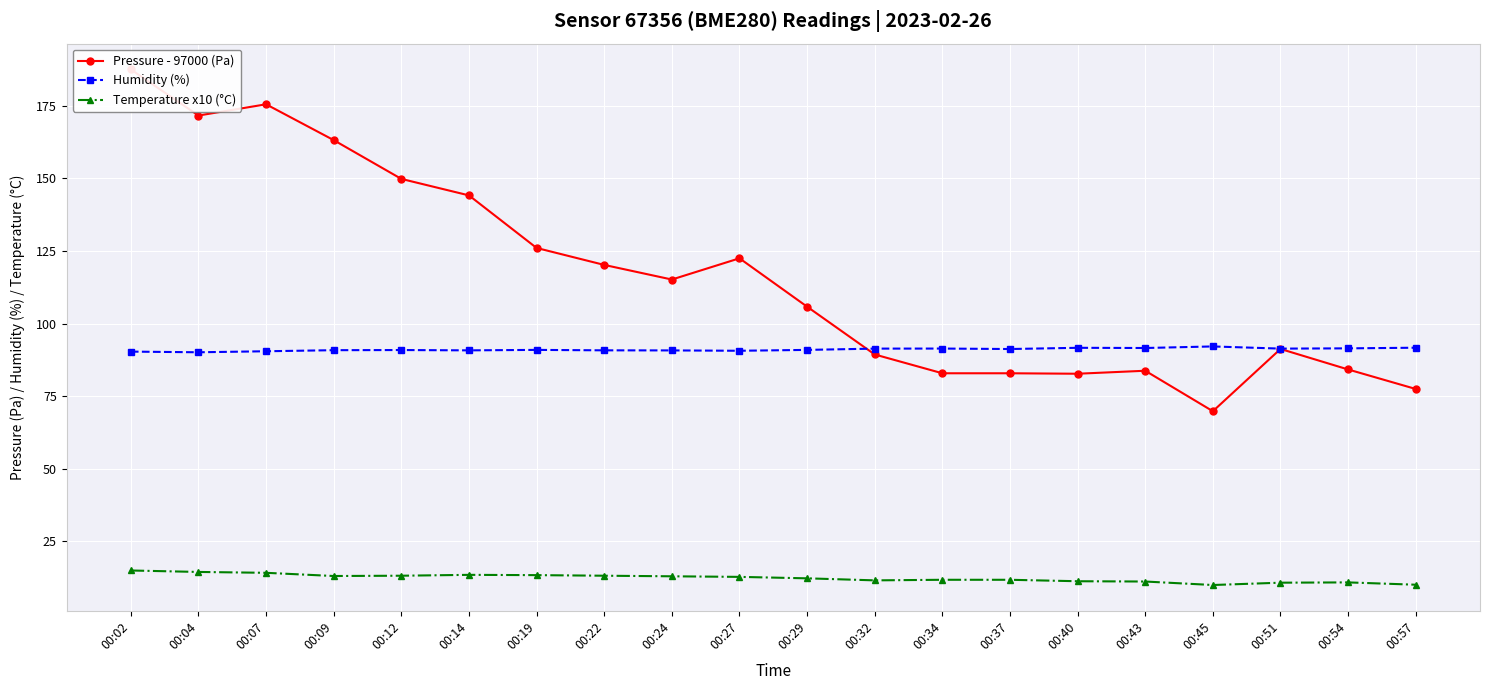

Reading right to left, list all the values displayed in this chart.

Pressure - 97000 (Pa): 00:57=77.5	00:54=84.2	00:51=91.3	00:45=69.8	00:43=83.8	00:40=82.8	00:37=82.9	00:34=82.9	00:32=89.4	00:29=105.8	00:27=122.5	00:24=115.2	00:22=120.2	00:19=126.1	00:14=144.2	00:12=149.8	00:09=163.2	00:07=175.5	00:04=171.7	00:02=187.5
Humidity (%): 00:57=91.7	00:54=91.5	00:51=91.4	00:45=92.2	00:43=91.6	00:40=91.7	00:37=91.3	00:34=91.4	00:32=91.4	00:29=91.0	00:27=90.7	00:24=90.8	00:22=90.8	00:19=91.0	00:14=90.8	00:12=90.9	00:09=90.9	00:07=90.5	00:04=90.1	00:02=90.4
Temperature x10 (°C): 00:57=10.1	00:54=10.9	00:51=10.8	00:45=10.0	00:43=11.2	00:40=11.3	00:37=11.8	00:34=11.8	00:32=11.6	00:29=12.3	00:27=12.8	00:24=13.0	00:22=13.2	00:19=13.4	00:14=13.5	00:12=13.2	00:09=13.1	00:07=14.2	00:04=14.5	00:02=15.0